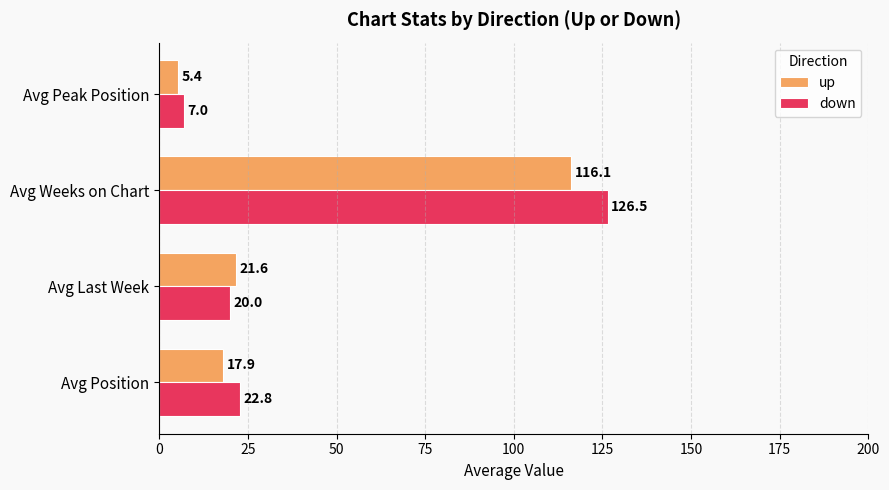

What is the spread (max minus min) of values at Avg Peak Position?

1.6